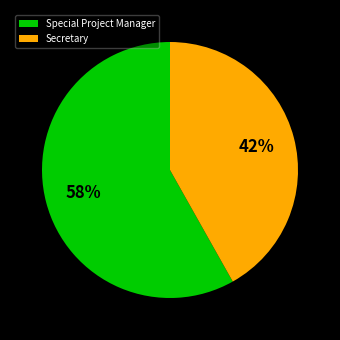

Do Special Project Manager and Secretary together represent more than half of the pie?

Yes